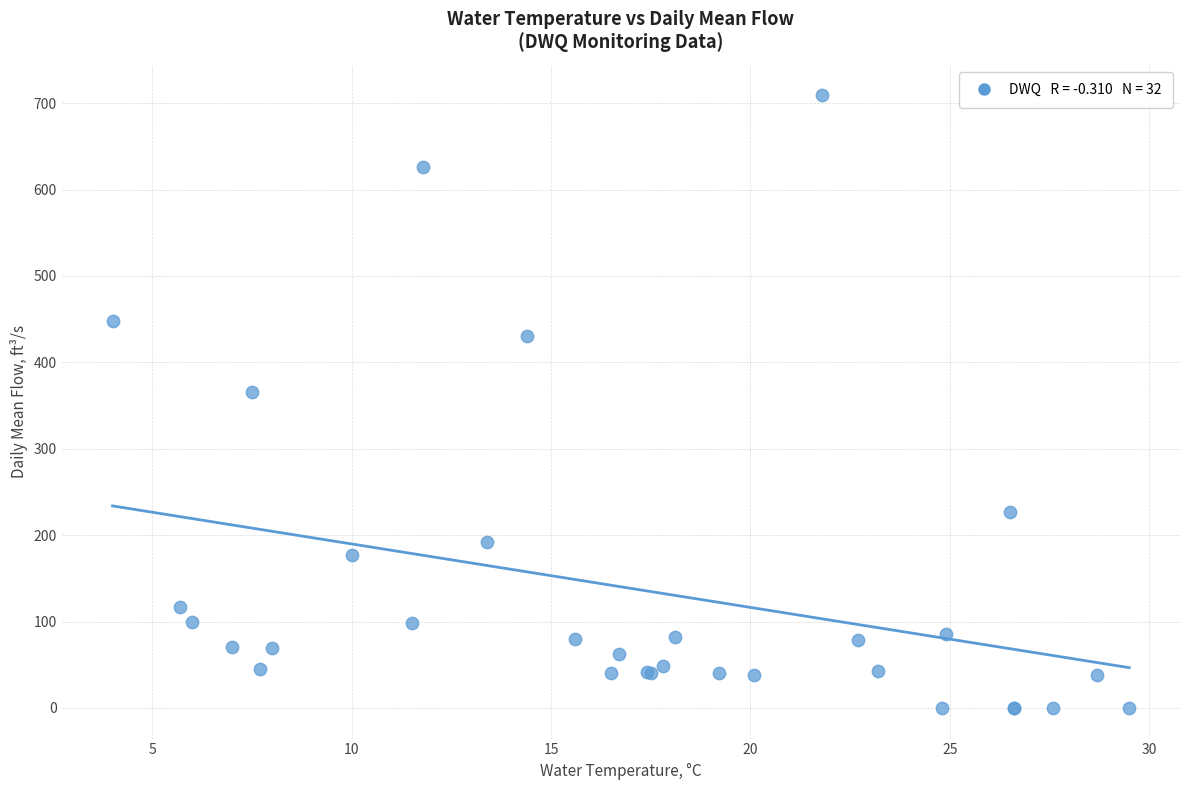

What Y value in the scatter plot is closest to 354?

366.0